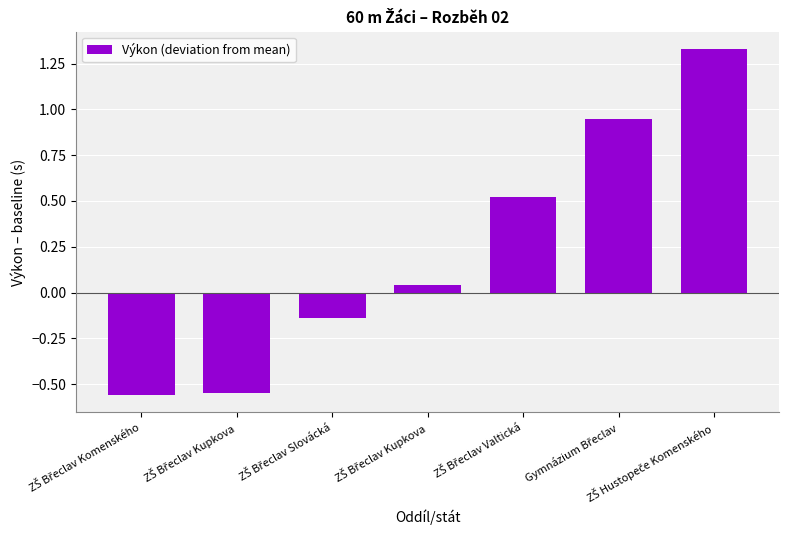

What is the average value?

0.2